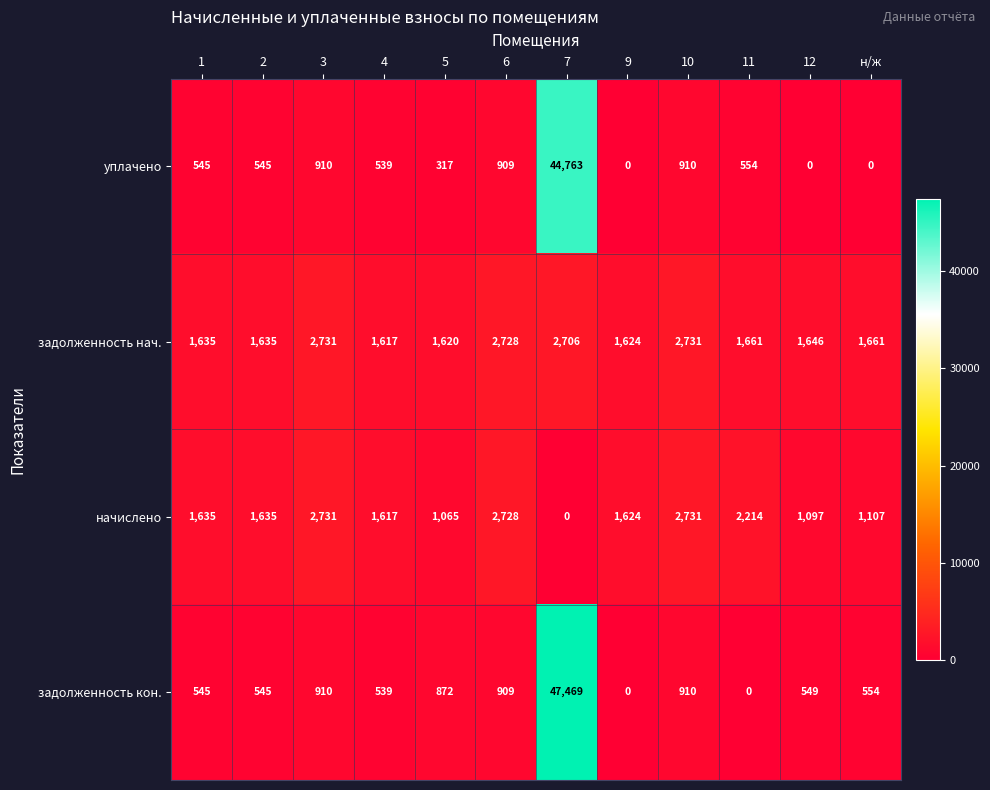

At 11, list the series in order from largest to smallest.

начислено, задолженность нач., уплачено, задолженность кон.